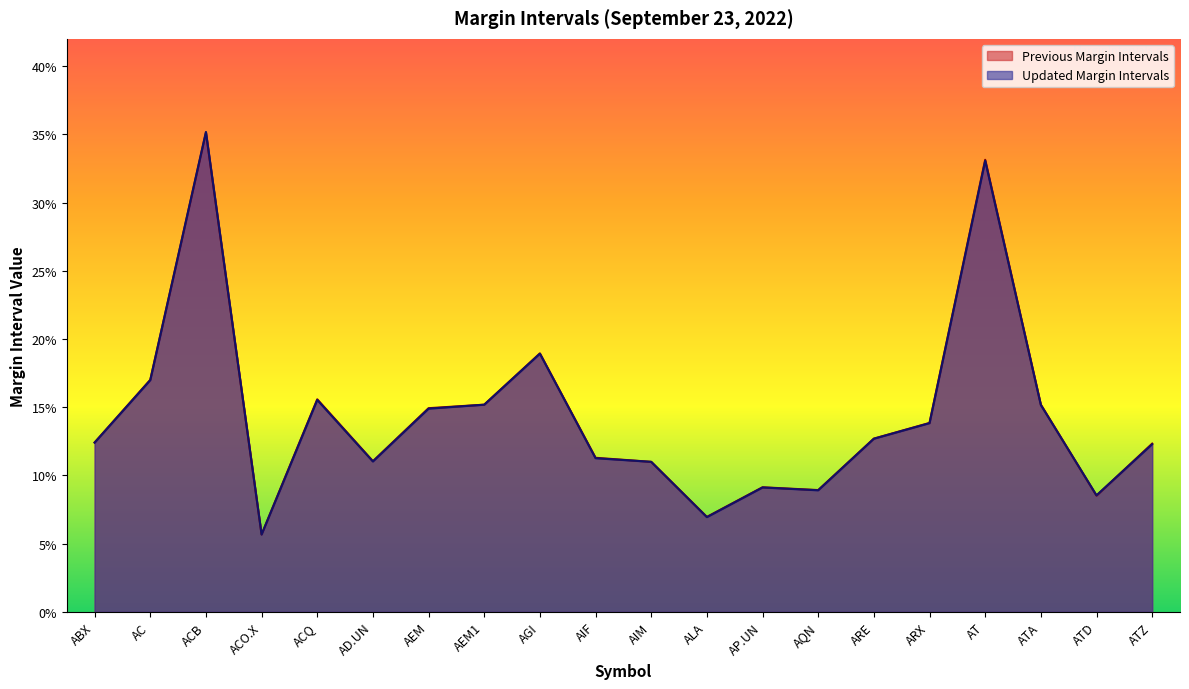

Reading left to right, list all the values displayed in this chart.

Previous Margin Intervals: 0.1	0.2	0.4	0.1	0.2	0.1	0.1	0.2	0.2	0.1	0.1	0.1	0.1	0.1	0.1	0.1	0.3	0.2	0.1	0.1
Updated Margin Intervals: 0.1	0.2	0.4	0.1	0.2	0.1	0.1	0.2	0.2	0.1	0.1	0.1	0.1	0.1	0.1	0.1	0.3	0.2	0.1	0.1